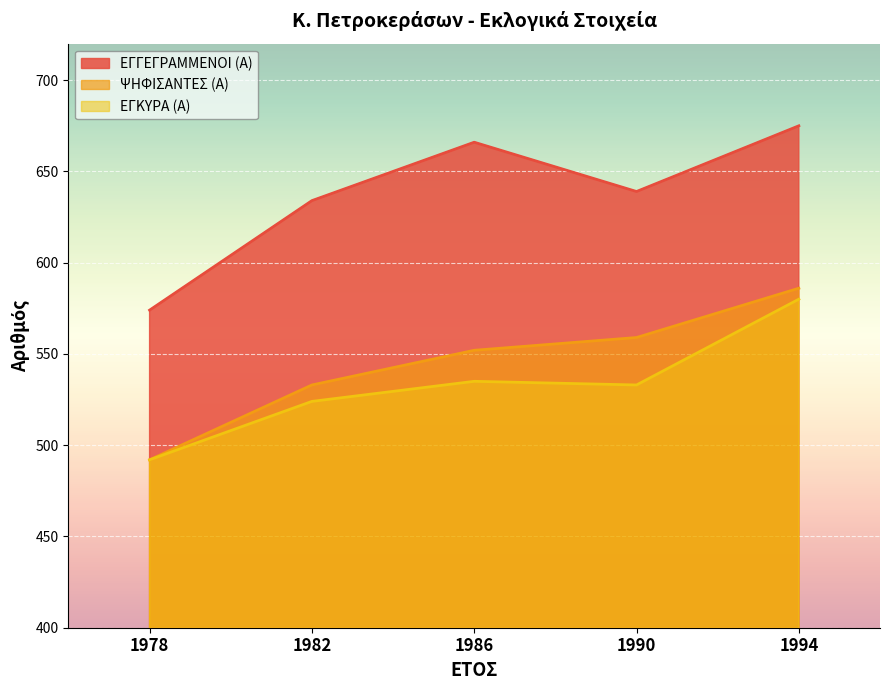

Reading left to right, list all the values displayed in this chart.

ΕΓΓΕΓΡΑΜΜΕΝΟΙ (Α): 1978=574	1982=634	1986=666	1990=639	1994=675
ΨΗΦΙΣΑΝΤΕΣ (Α): 1978=492	1982=533	1986=552	1990=559	1994=586
ΕΓΚΥΡΑ (Α): 1978=492	1982=524	1986=535	1990=533	1994=580